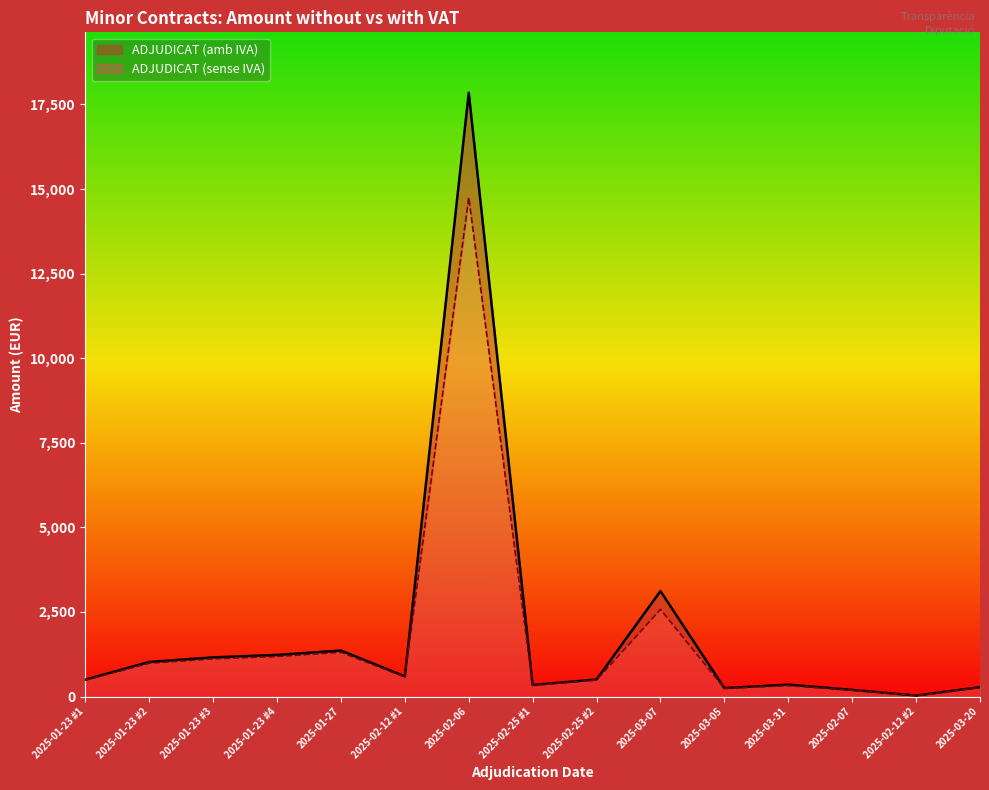

How many values in the ADJUDICAT (amb IVA) series are below 504?

7